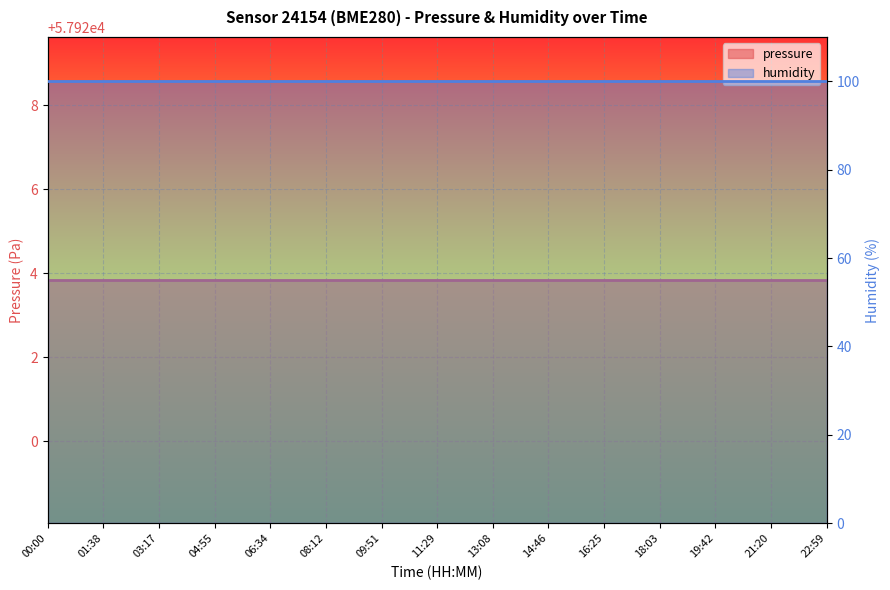

List the labels in order of pressure value, largest first.

00:00, 01:38, 03:17, 04:55, 06:34, 08:12, 09:51, 11:29, 13:08, 14:46, 16:25, 18:03, 19:42, 21:20, 22:59